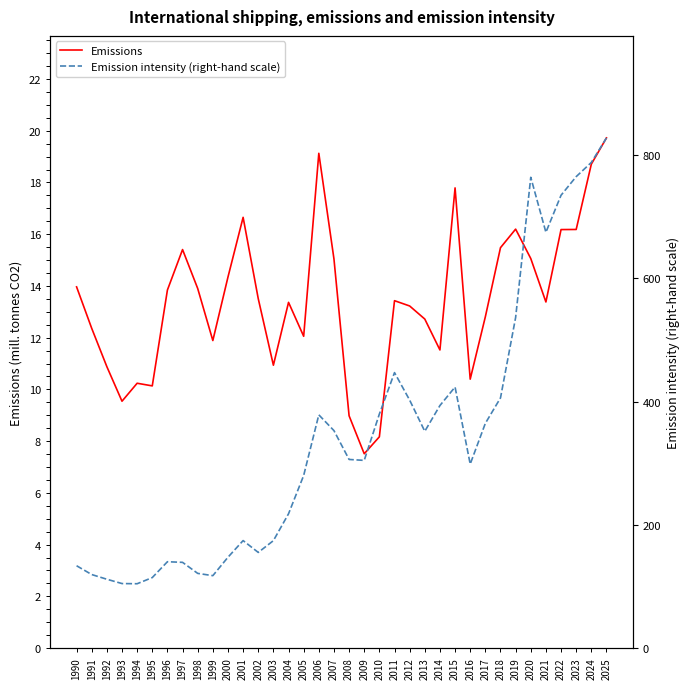

Is this an area chart (filled region under the line)?

No